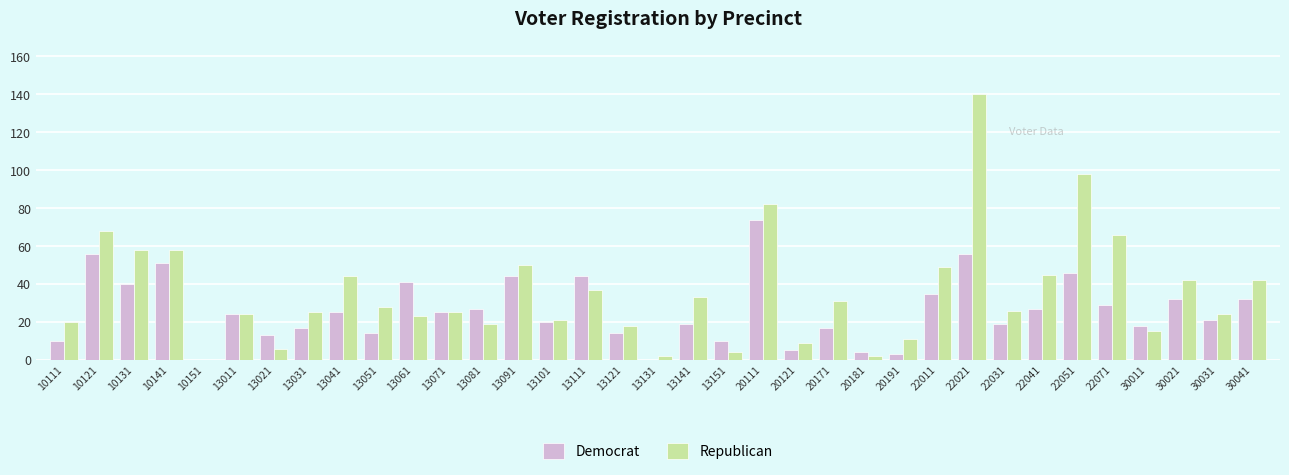

At which category does the chart reach its peak across all series?

22021